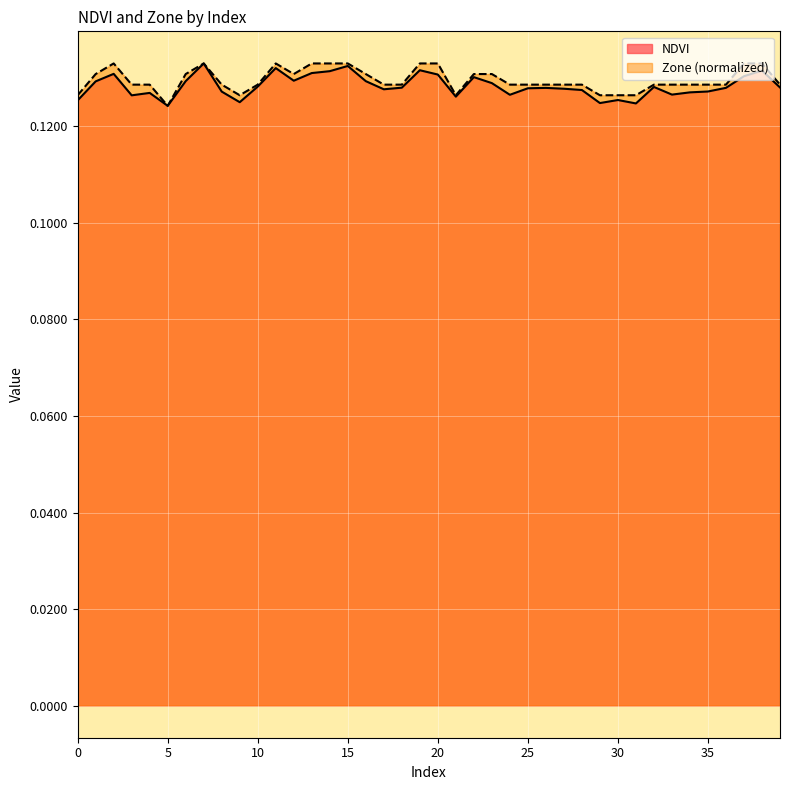

True or false: Zone has more than 2 points higher than both neighbors.

True